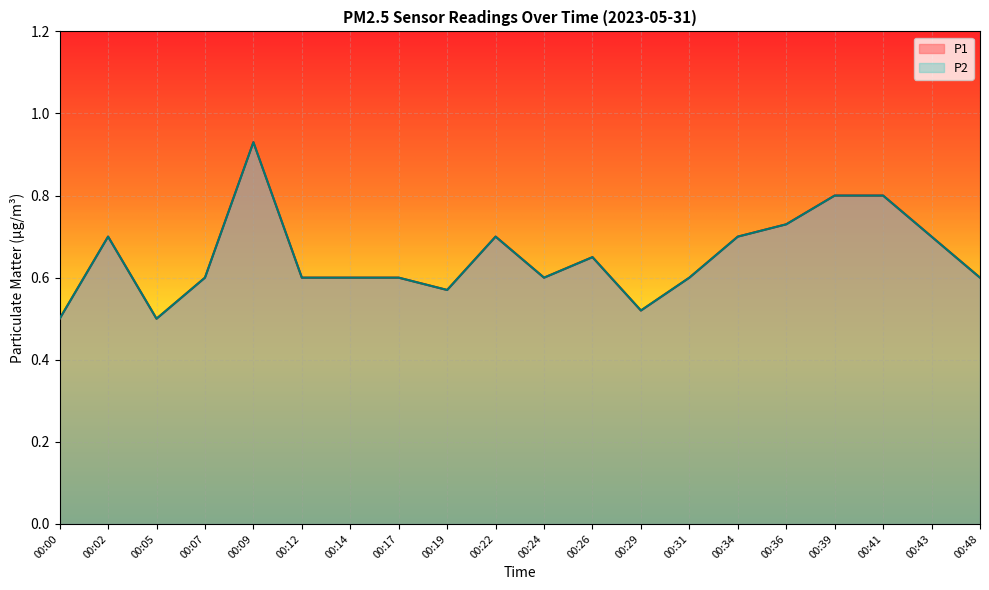

List the labels in order of P1 value, smallest first.

00:00, 00:05, 00:29, 00:19, 00:07, 00:12, 00:14, 00:17, 00:24, 00:31, 00:48, 00:26, 00:02, 00:22, 00:34, 00:43, 00:36, 00:39, 00:41, 00:09